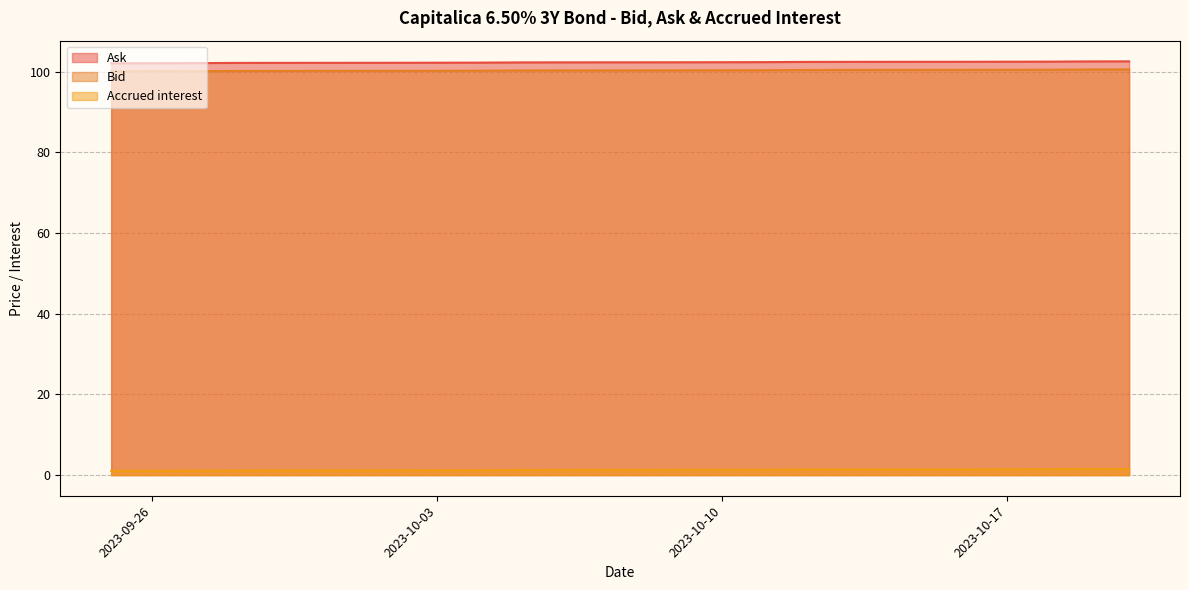

At how many categories does at least one series exceed 77?

20